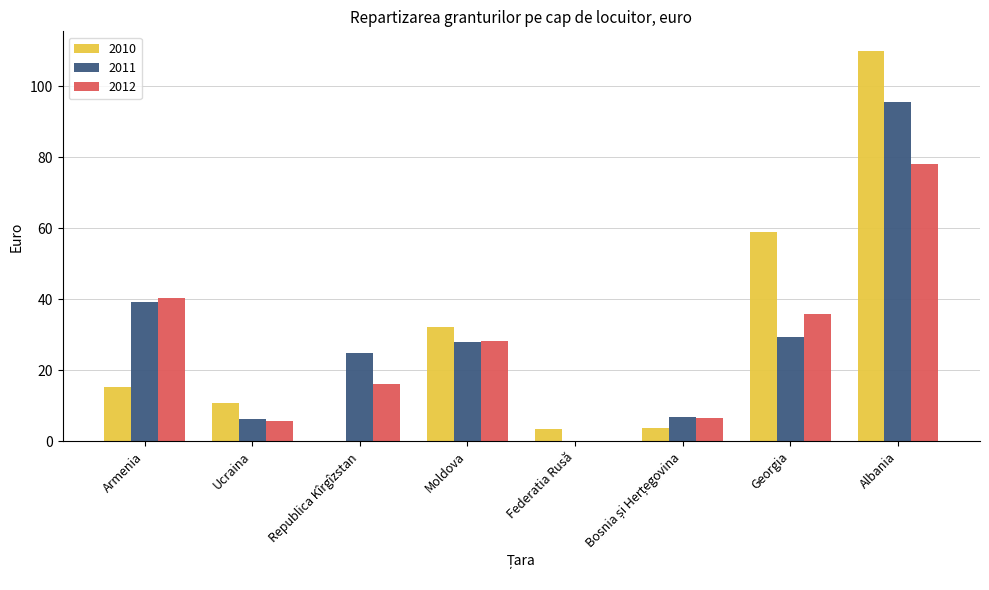

Reading right to left, what are all the values shown in this chart?

2010: 110.0	58.9	3.9	3.4	32.2	0.0	10.9	15.4
2011: 95.6	29.4	7.0	0.1	28.1	24.9	6.4	39.2
2012: 78.0	36.0	6.6	0.1	28.3	16.1	5.7	40.5